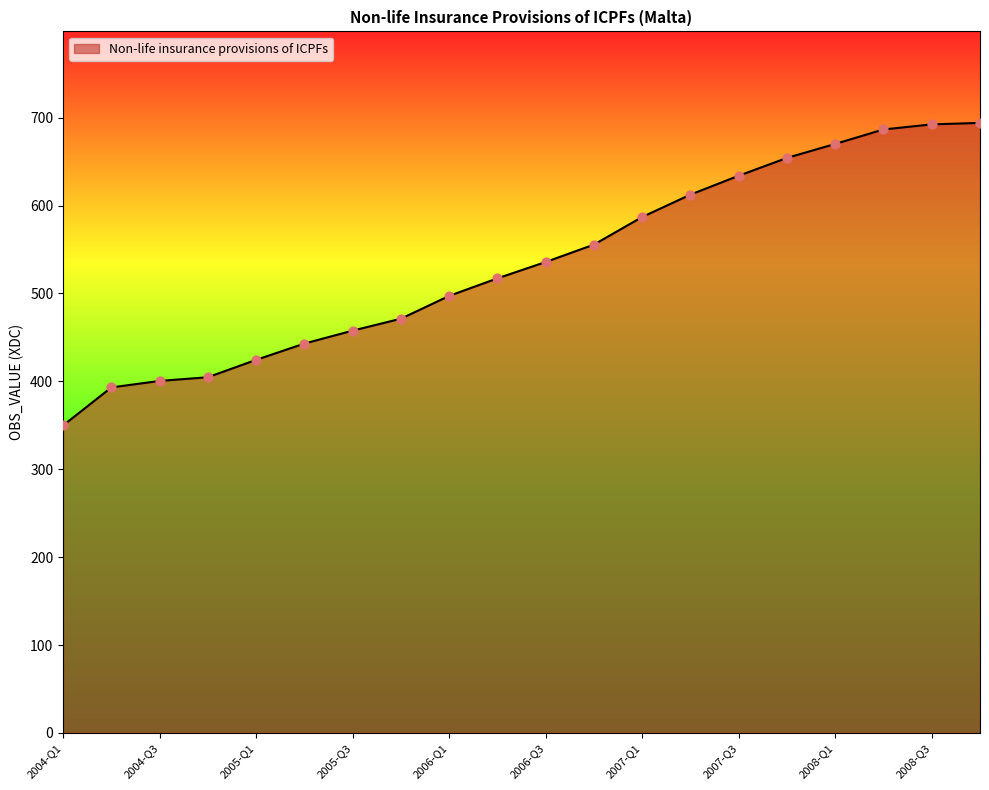

What is the maximum value shown in the chart?

694.1